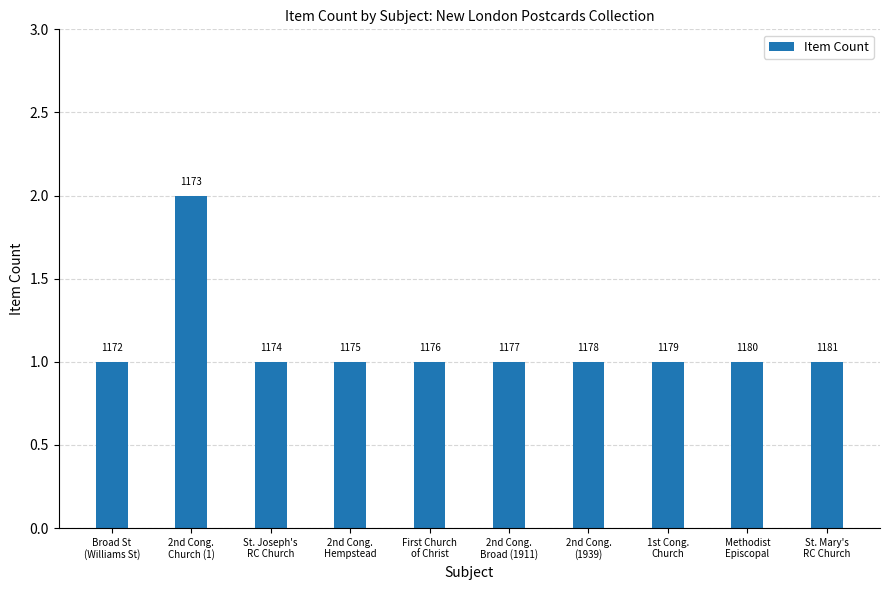

Where is the data nearest to the value 1?

Broad St
(Williams St)